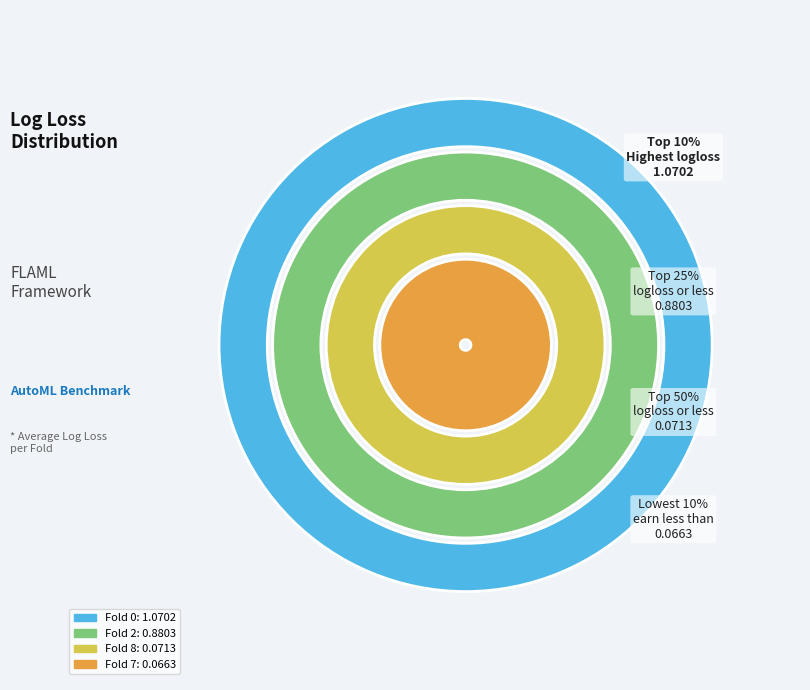

Does Fold 2 represent more than half of the total?

No